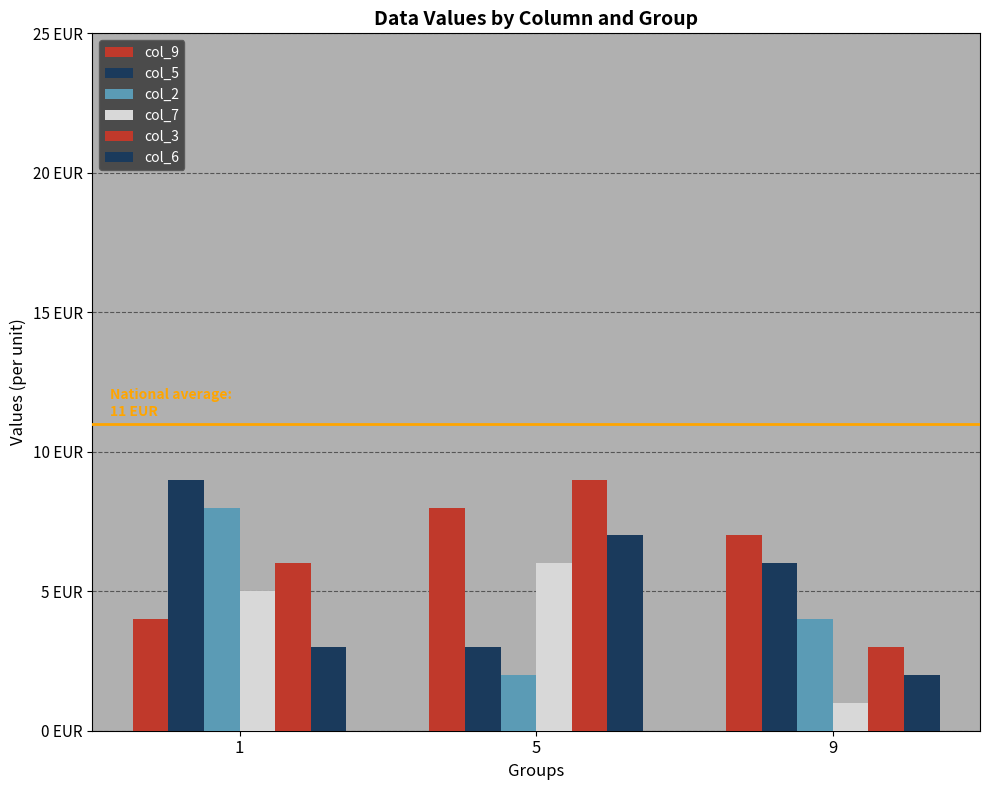

Are the bars horizontal?

No